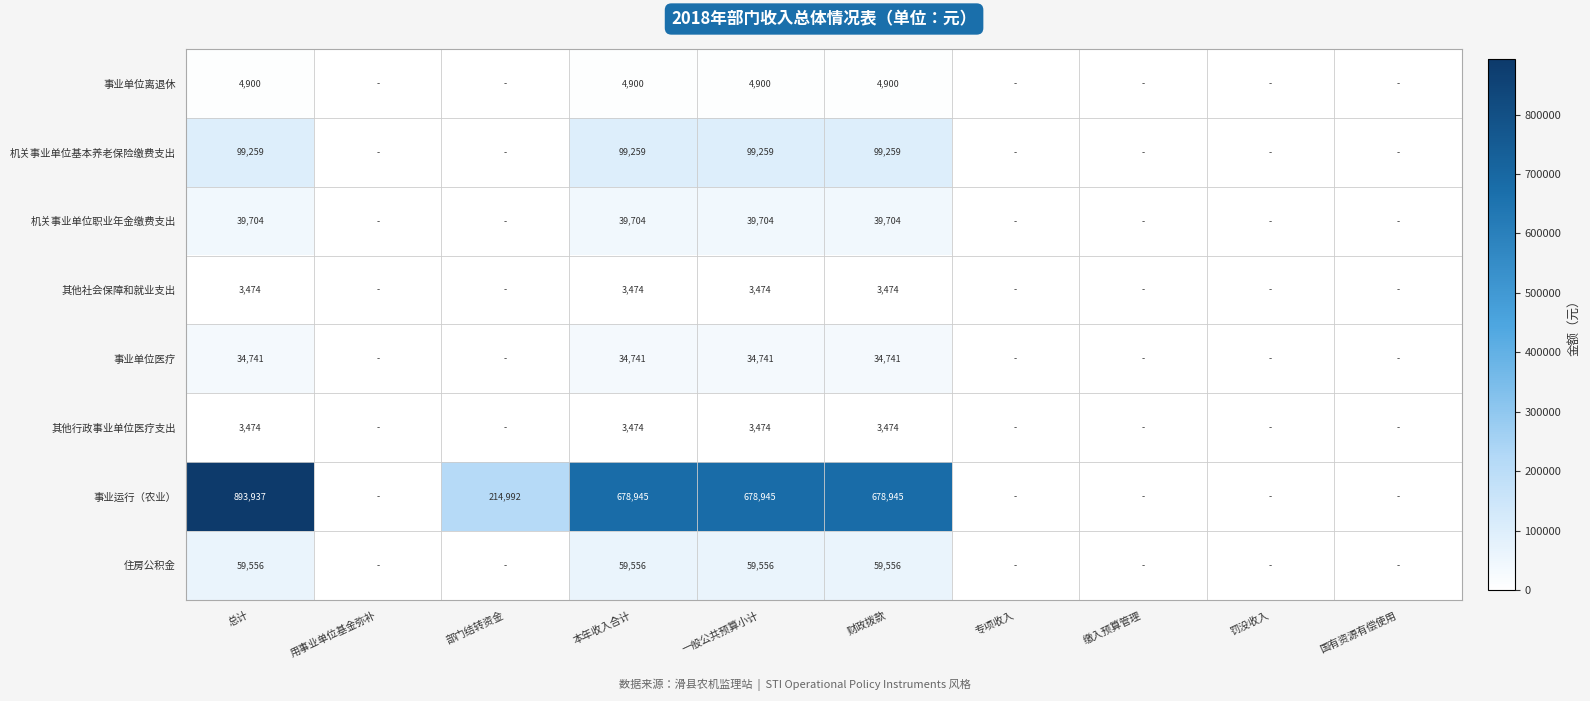

What is the sum of the 机关事业单位基本养老保险缴费支出 values at 财政拨款 and 总计?

198518